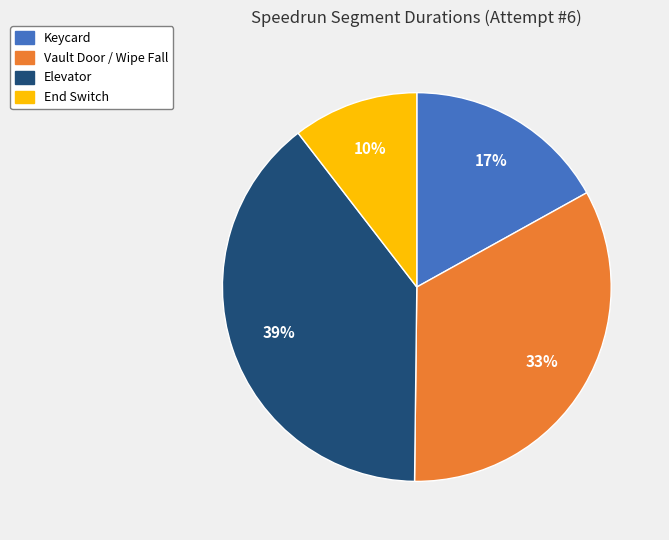

To the nearest percent, what portion does Elevator represent?

39%